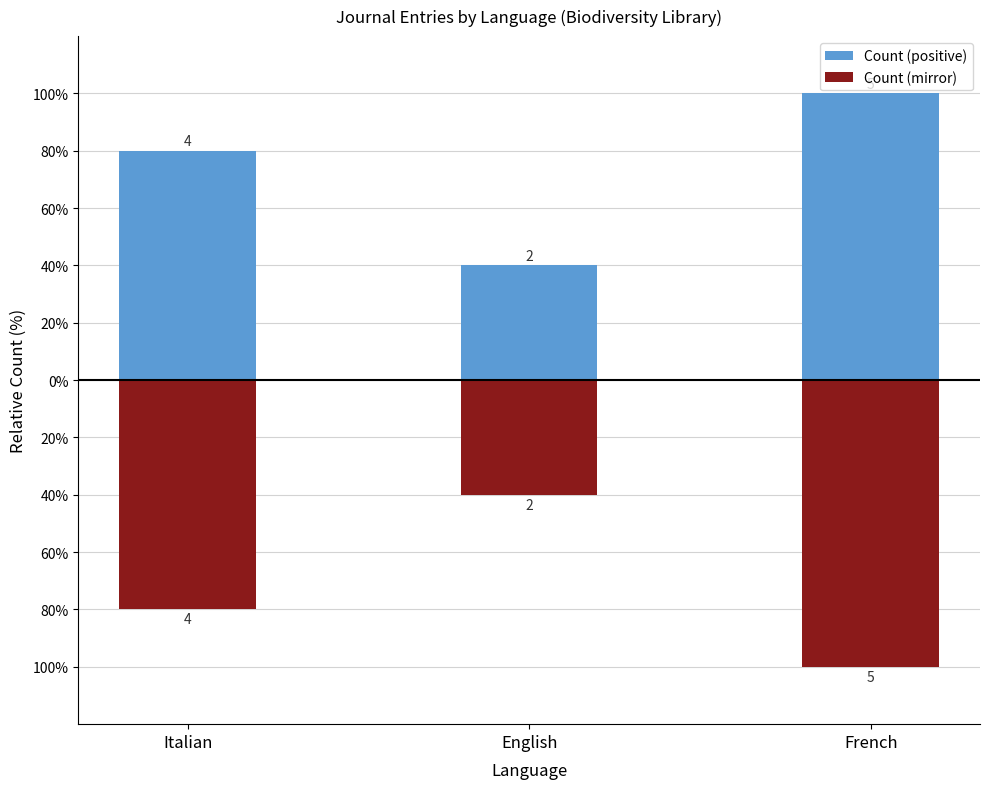

What is the value of the Count (mirror) bar at the 1st from the left?

-80